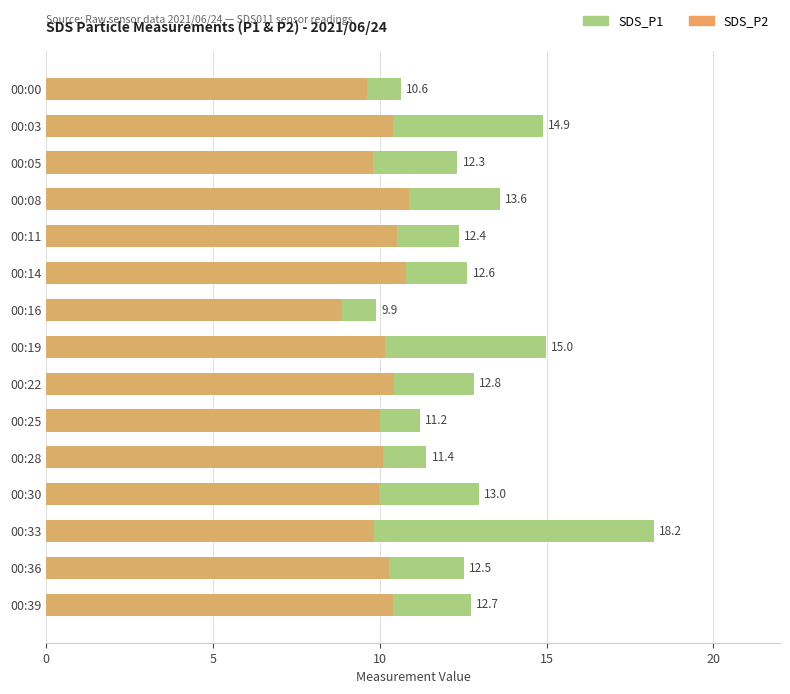

The value of SDS_P2 at 00:05 is 9.8. True or false?

True